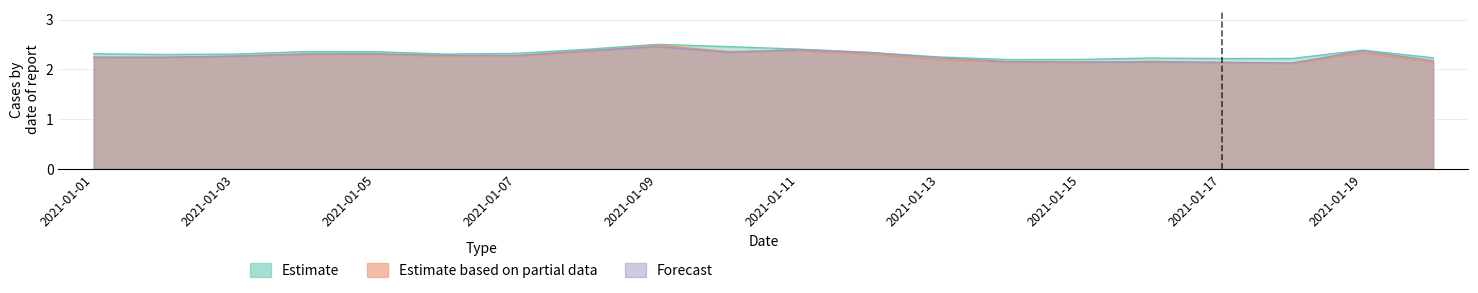

True or false: Forecast and Estimate cross at least once.

False